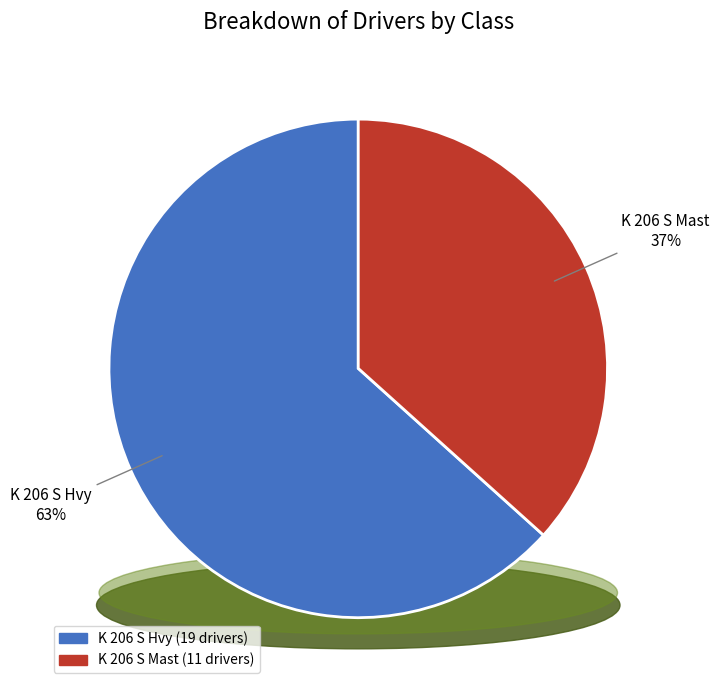

To the nearest percent, what is the combined percentage of K 206 S Mast and K 206 S Hvy?

100%